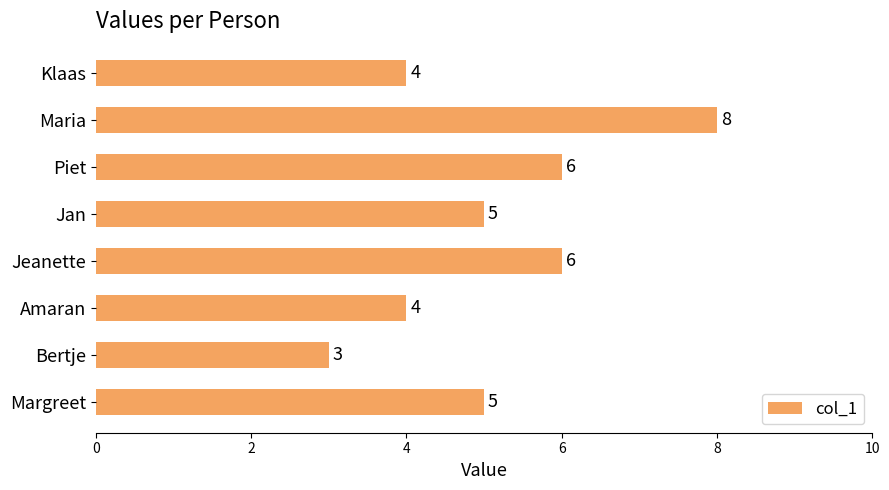

What is the average value?

5